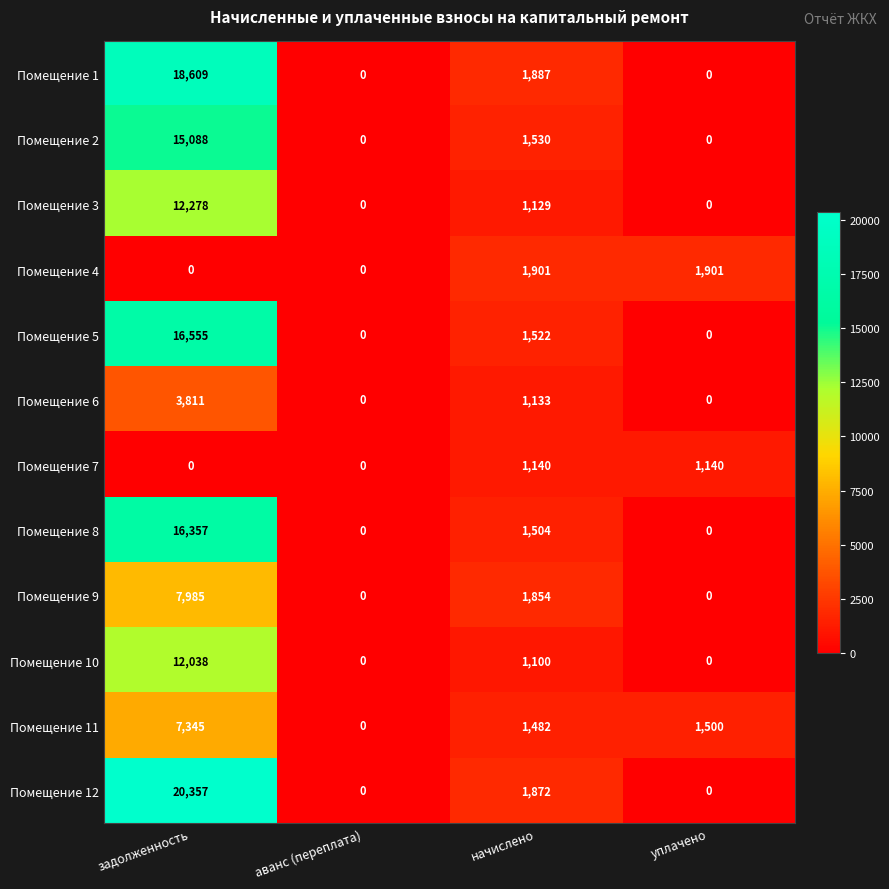

How many distinct data groups are displayed?

12